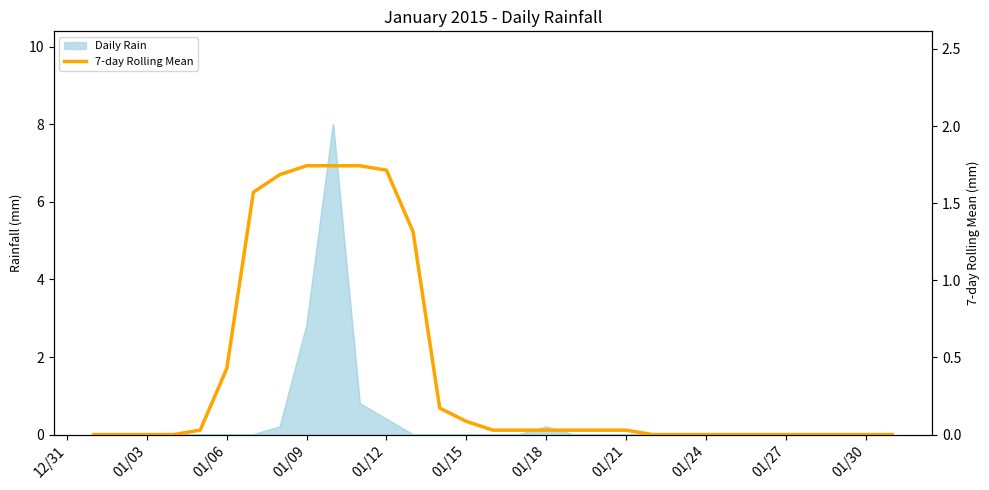

How many data points are above 0?

17